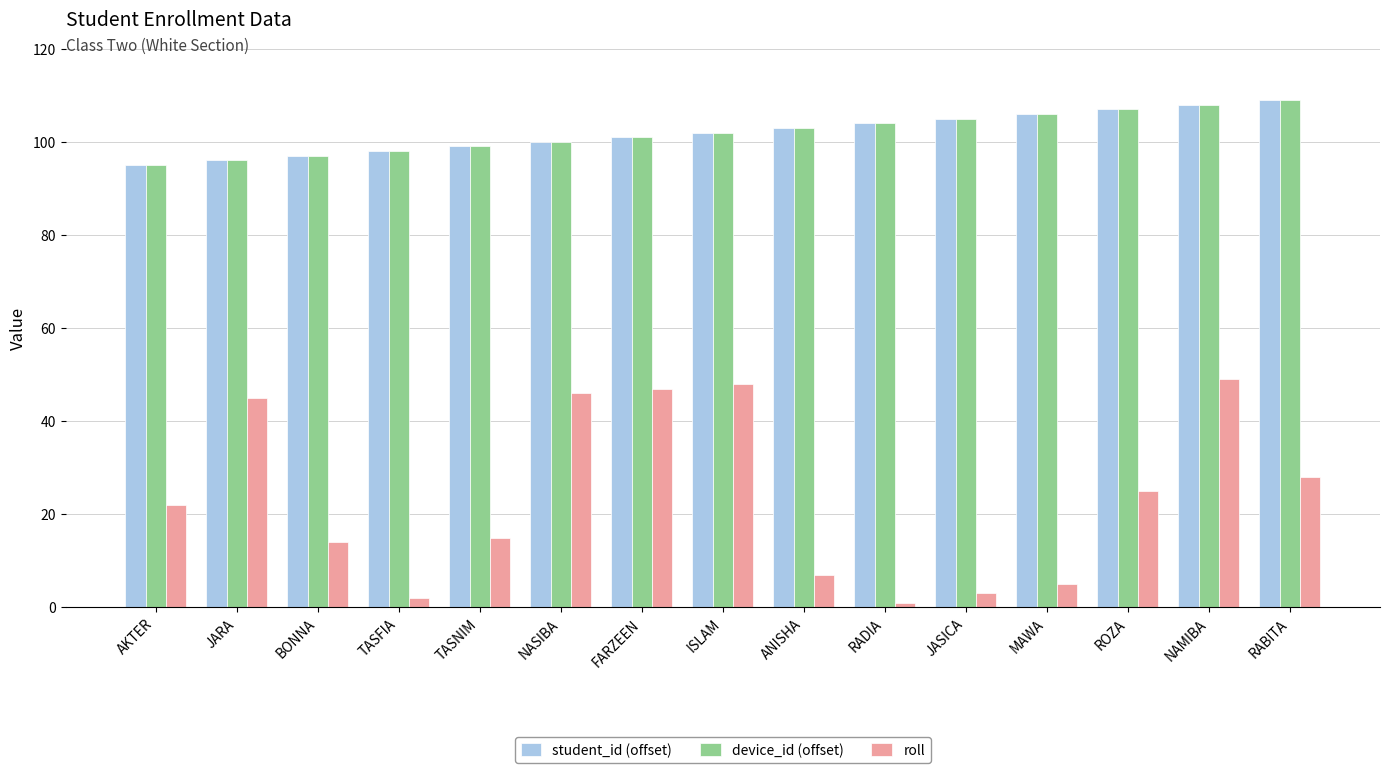

What is the maximum value for roll?

49